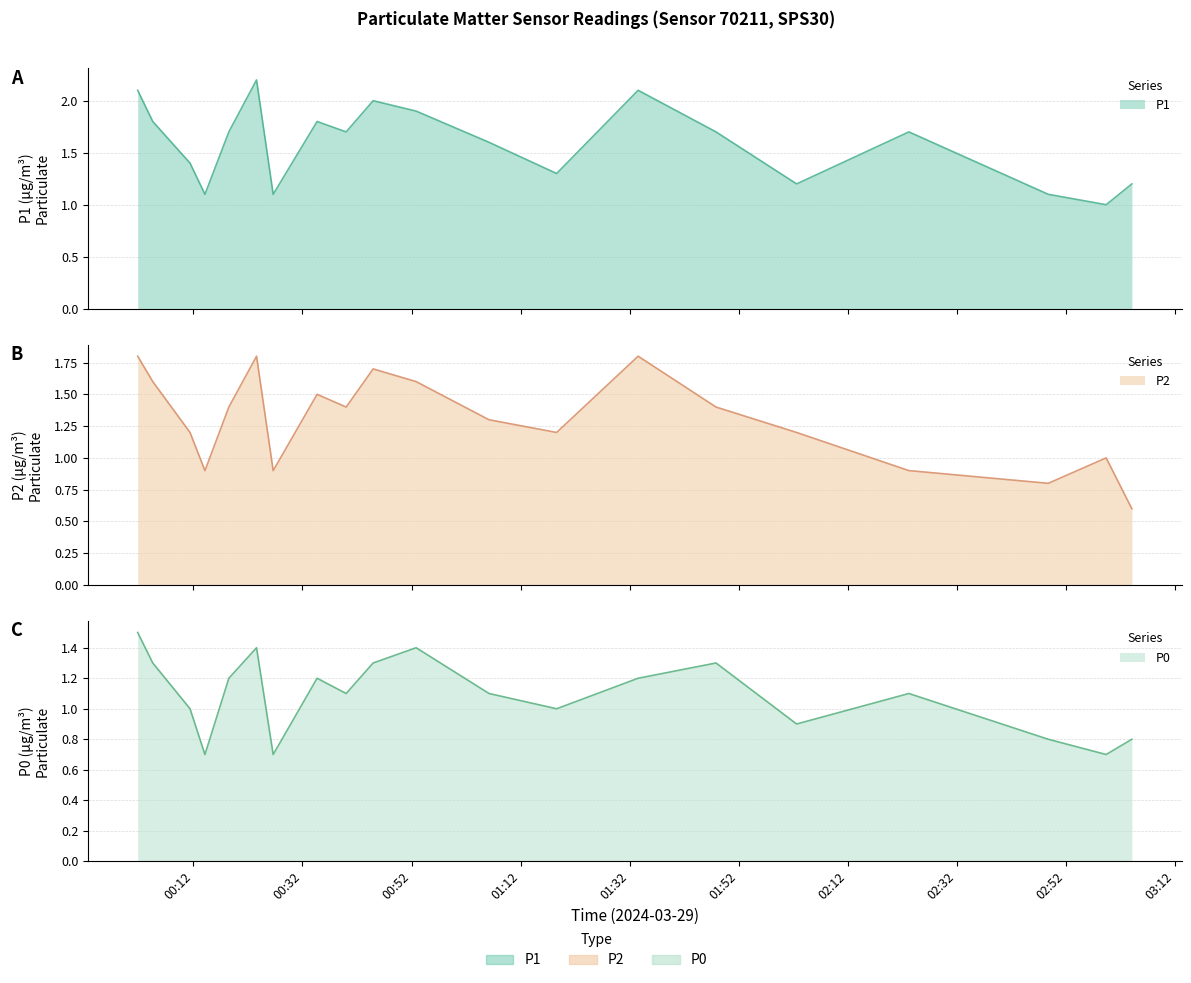

Is it true that P2 equals 1.4 at 01:47?

True